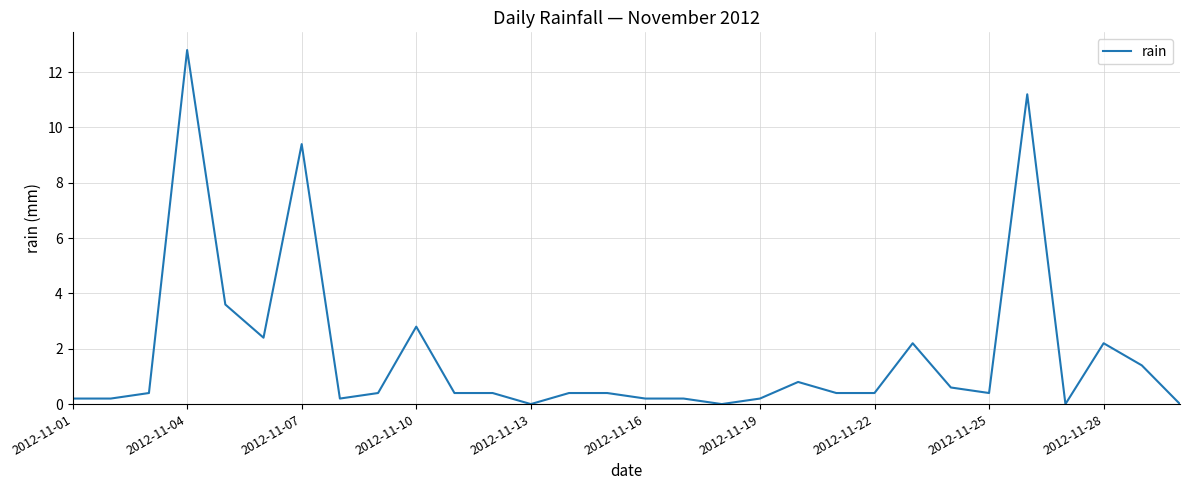

What is the difference between the maximum and minimum values?

12.8